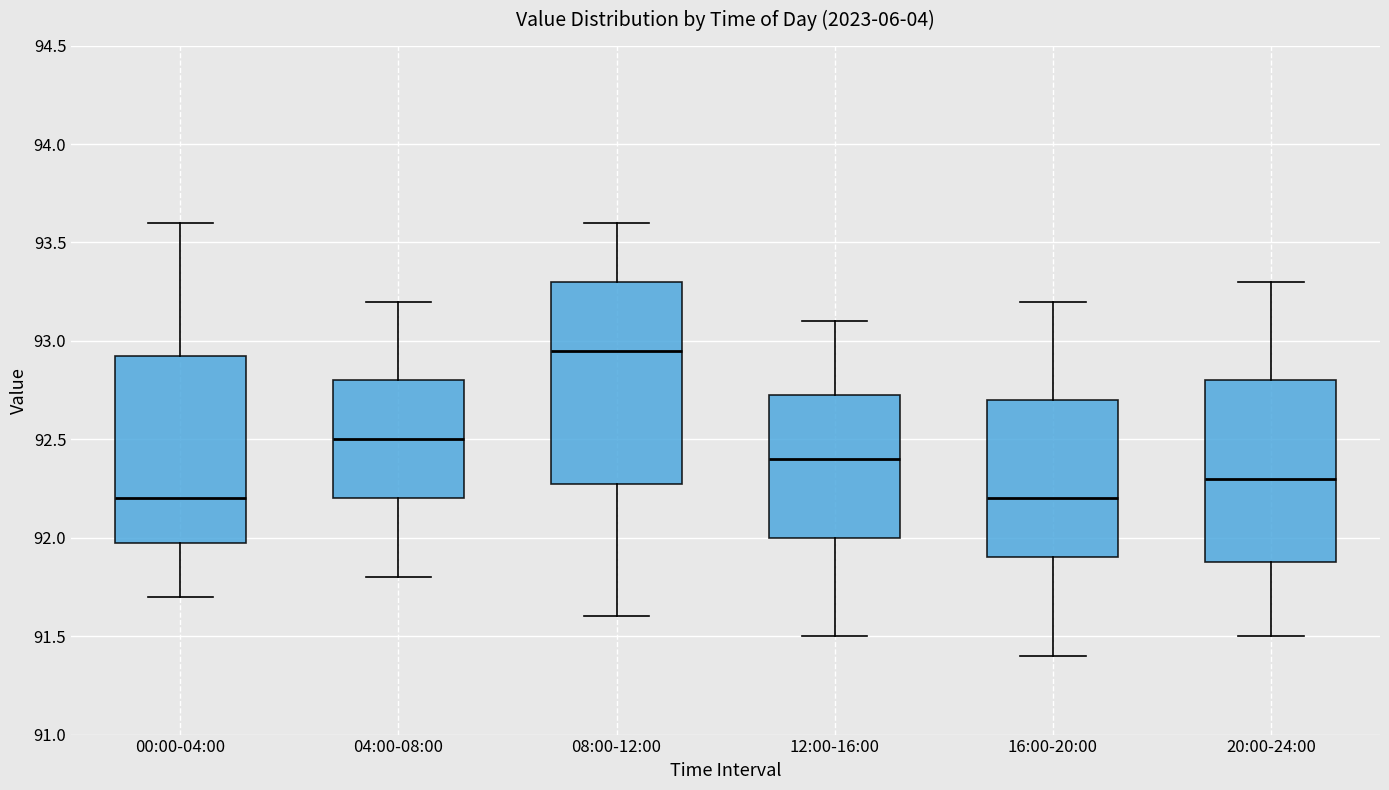

Where does the median line of the box for 16:00-20:00 sit on the y-axis? The values are not printed on the chart, so give them approximately, as read against the axis.

92.20